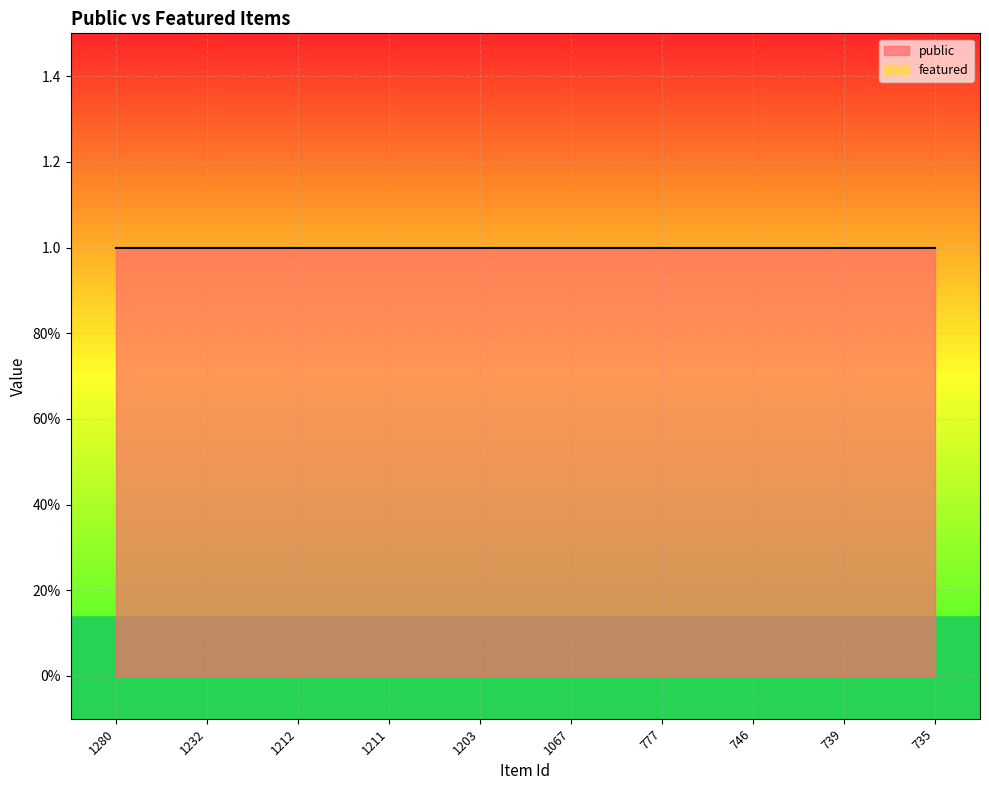

At which category does the chart reach its peak across all series?

1280